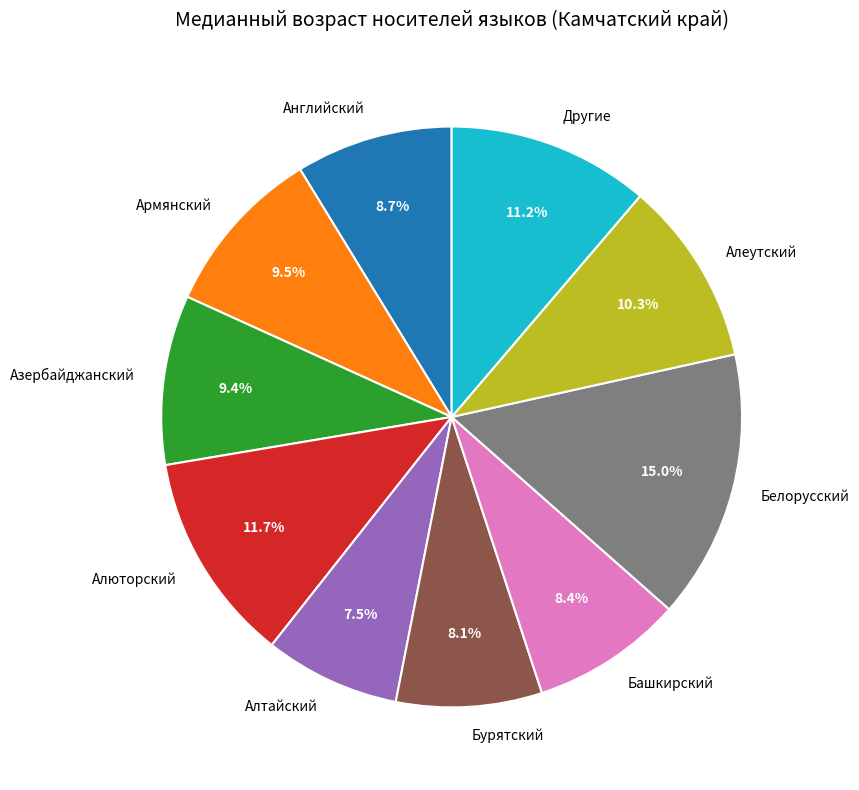

Combined, what portion of the pie is Алюторский and Алеутский?

22.0%